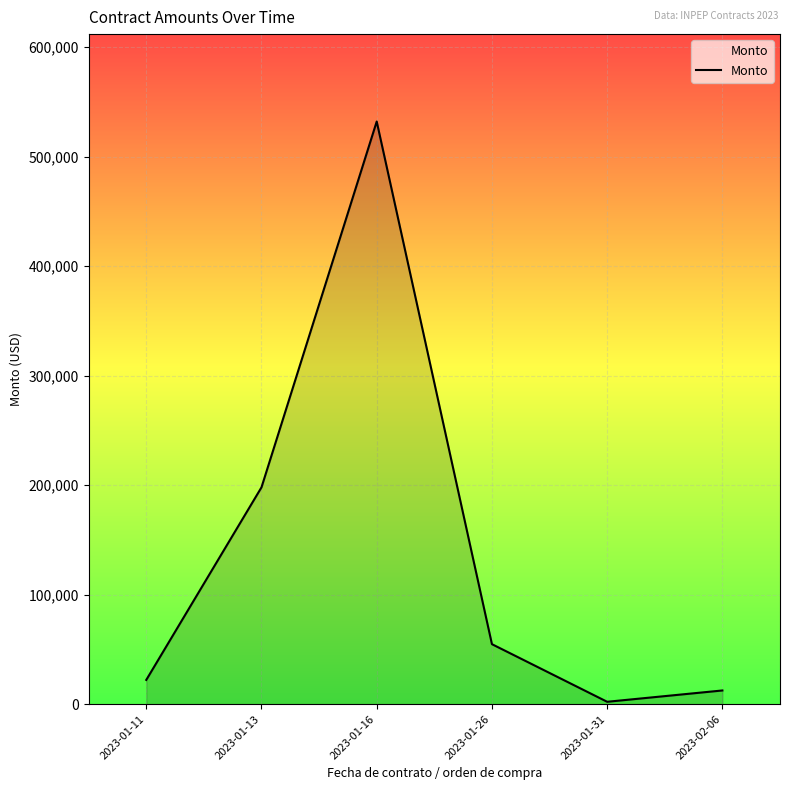

What is the change in value from 2023-01-16 to 2023-01-31?

-529872.6